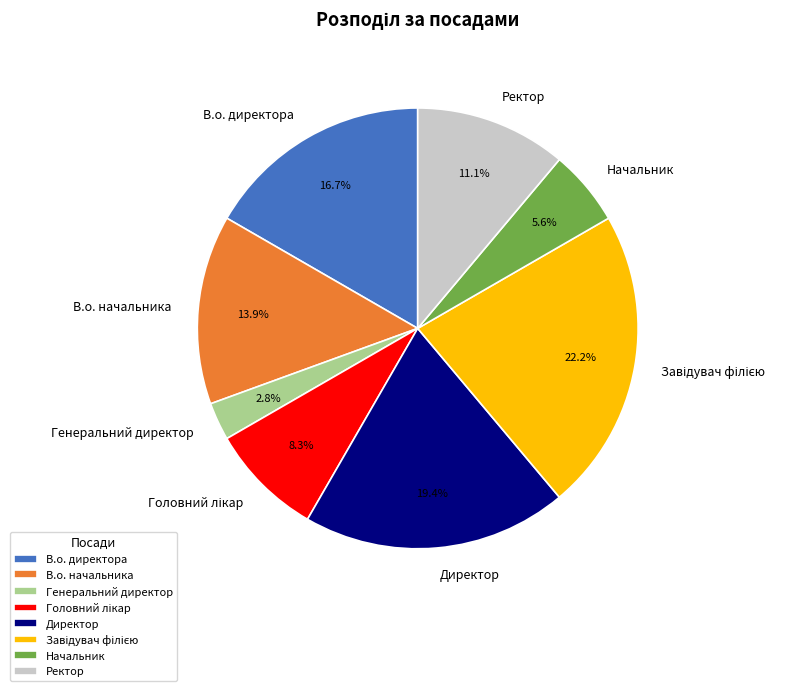

Is it true that Директор is 19% of the pie?

True